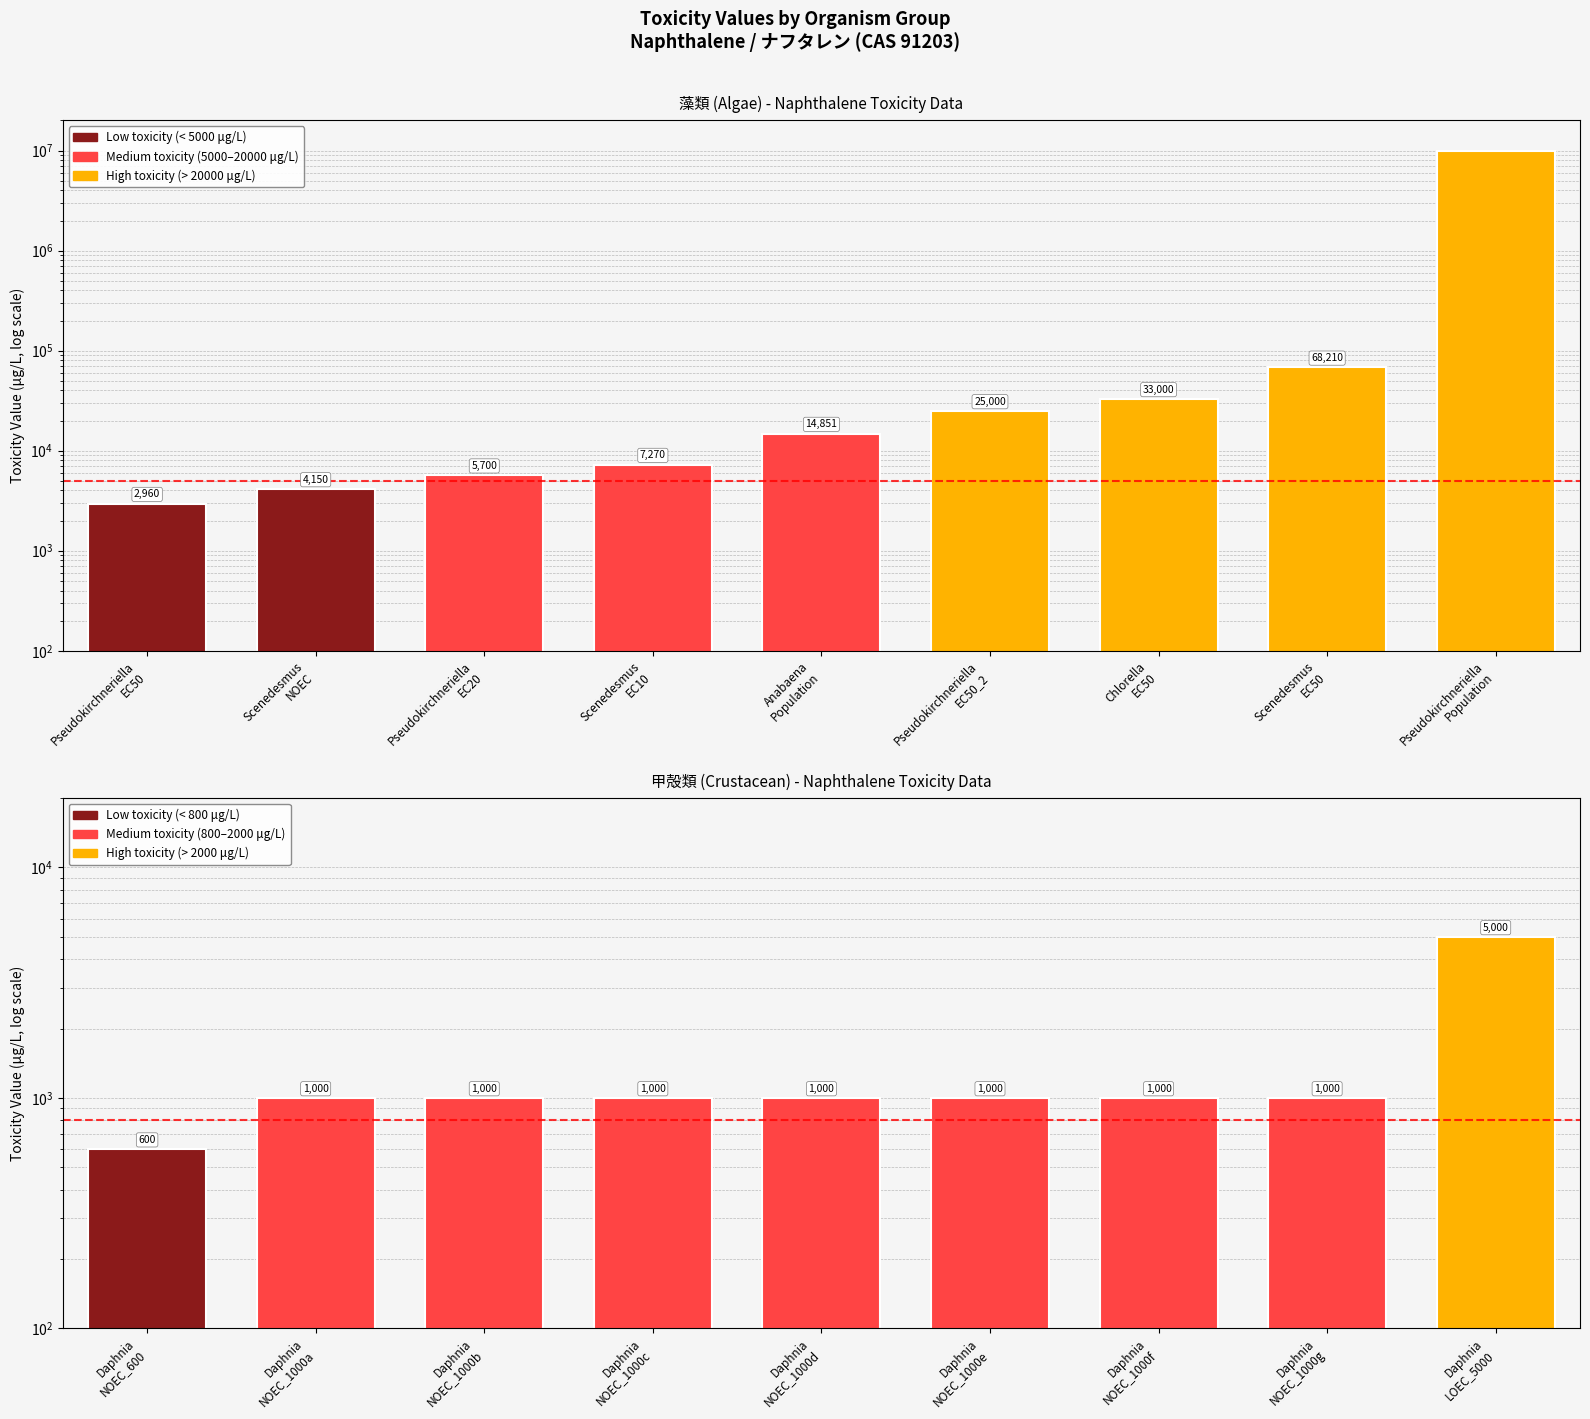

What is the label of the 2nd bar from the right?

Scenedesmus
EC50